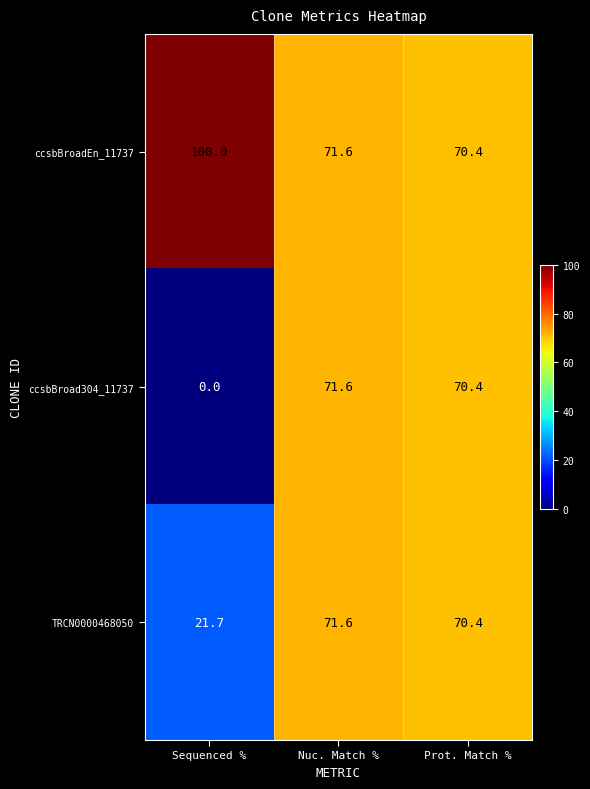

Rank the series by their average value, from highest to lowest.

ccsbBroadEn_11737, TRCN0000468050, ccsbBroad304_11737